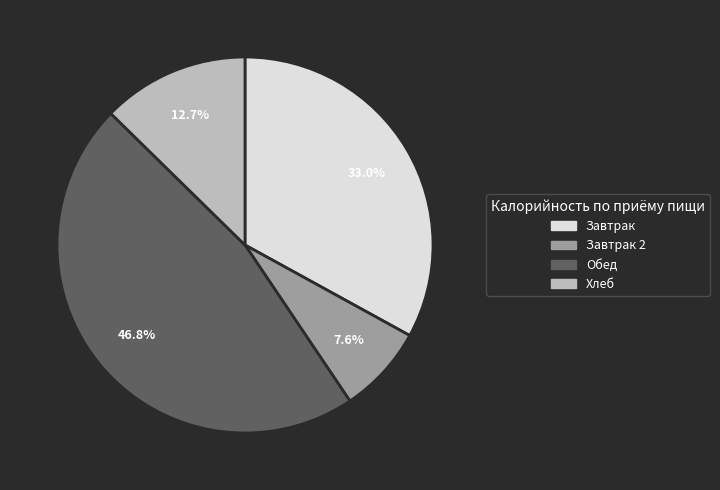

How many slices are in this pie chart?

4